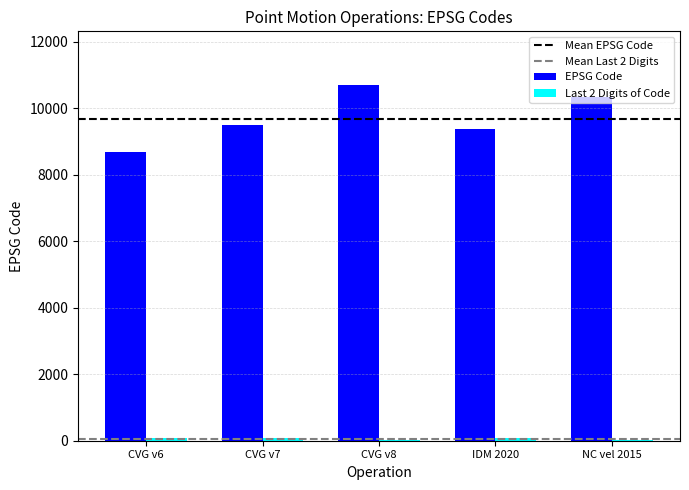

Between CVG v7 and CVG v8, which series saw the biggest shift?

EPSG Code